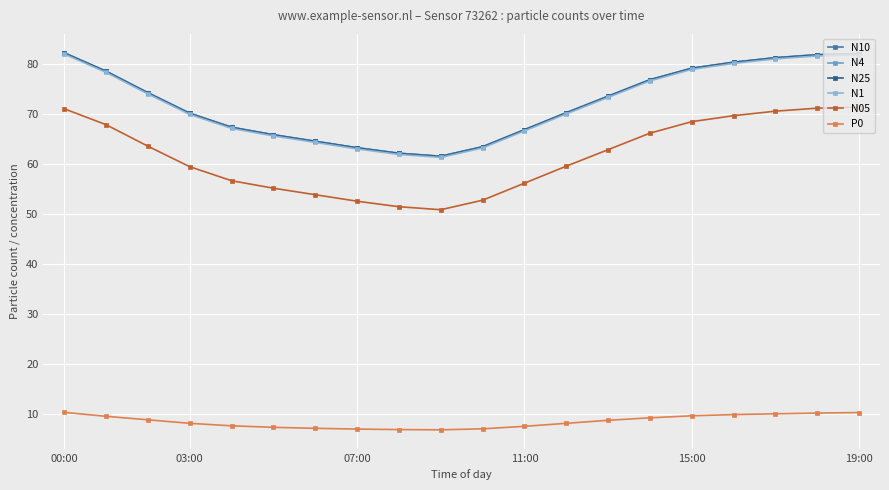

What is the value of the N25 point at the 10th from the left?

61.5